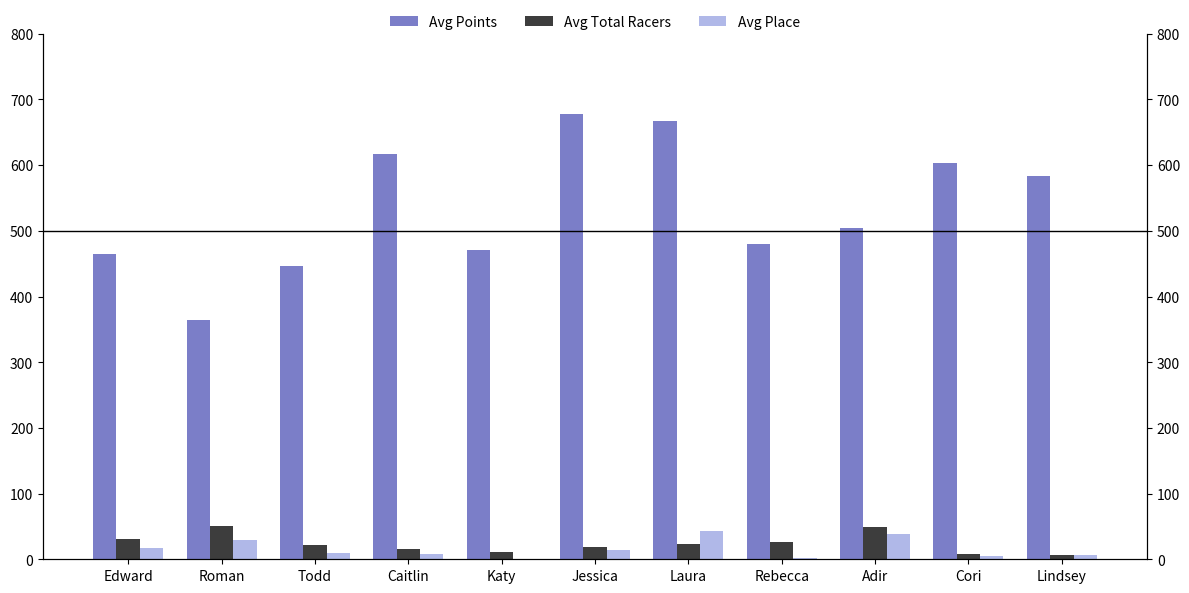

At which label does Avg Points reach its minimum?

Roman